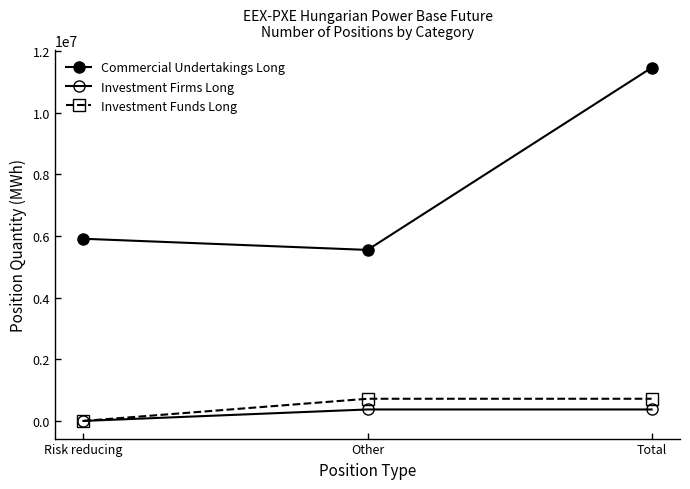

Reading left to right, transcribe all the data shown in this chart.

Commercial Undertakings Long: 5913792	5551688	11465480
Investment Firms Long: 0	371922	371922
Investment Funds Long: 0	719518	719518